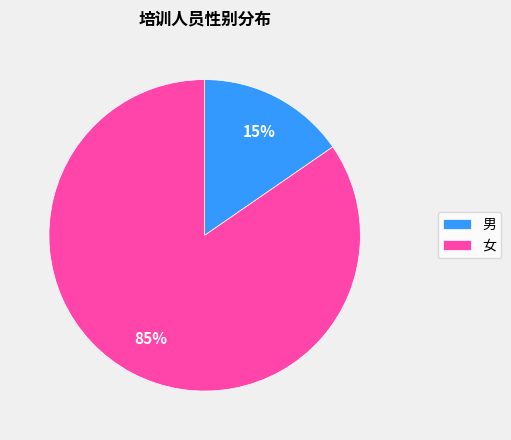

How many segments does this pie chart have?

2